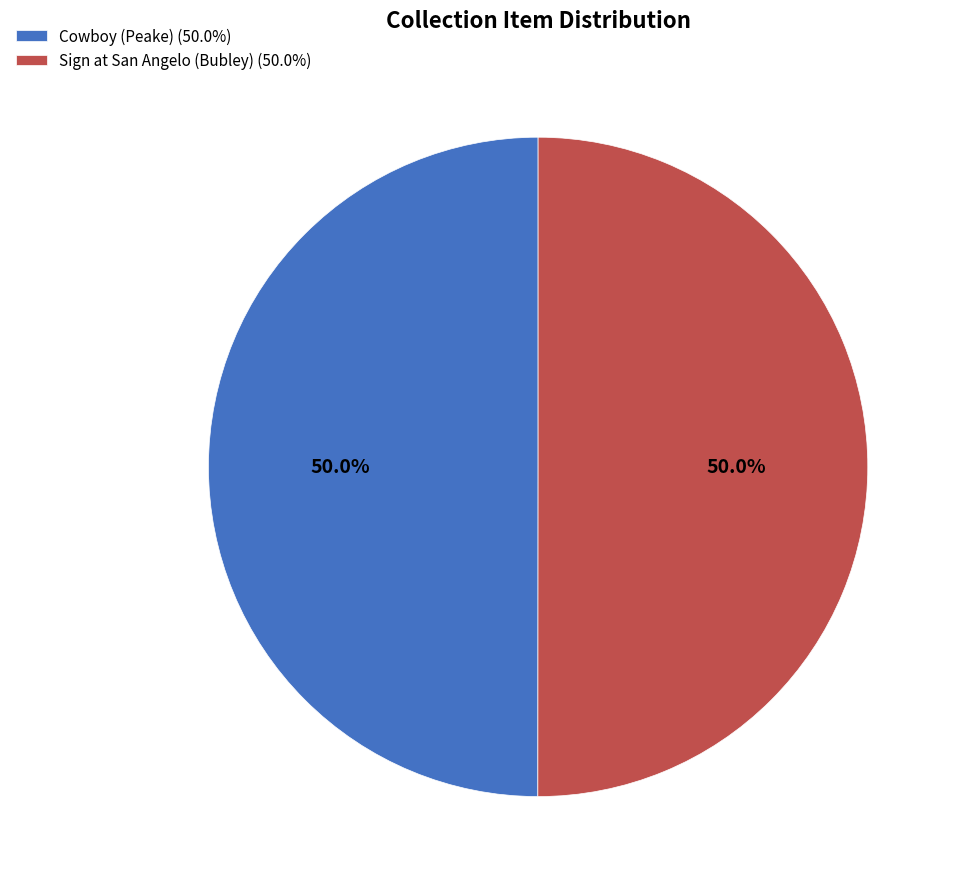

How many slices are in this pie chart?

2